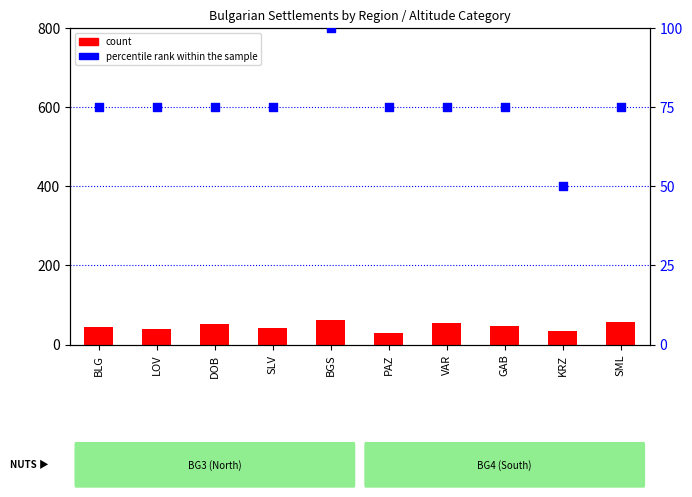

Which series contains the lowest Y value?

count